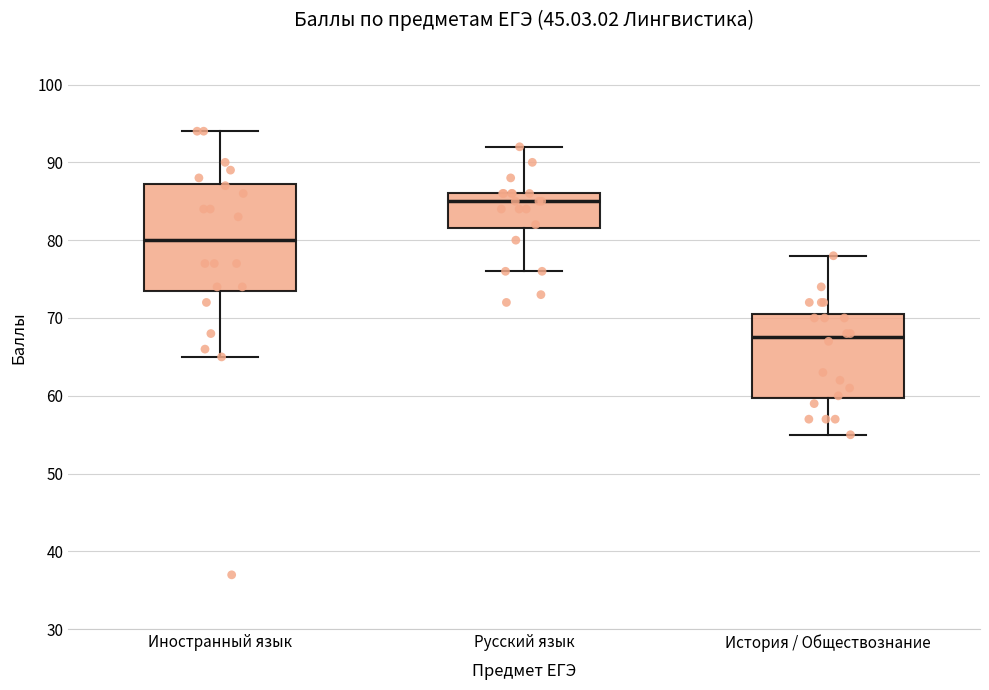

Which box's median line is the lowest?

История / Обществознание